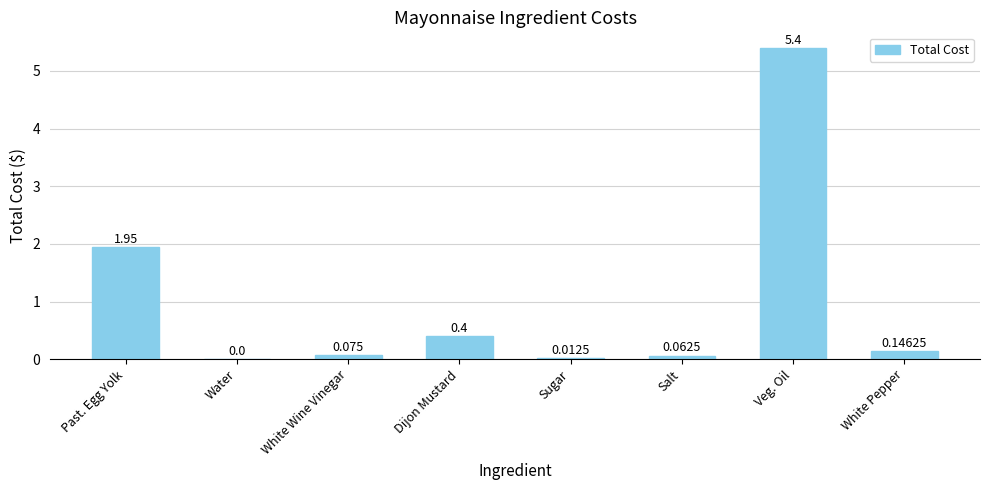

How many data points does each series have?

8